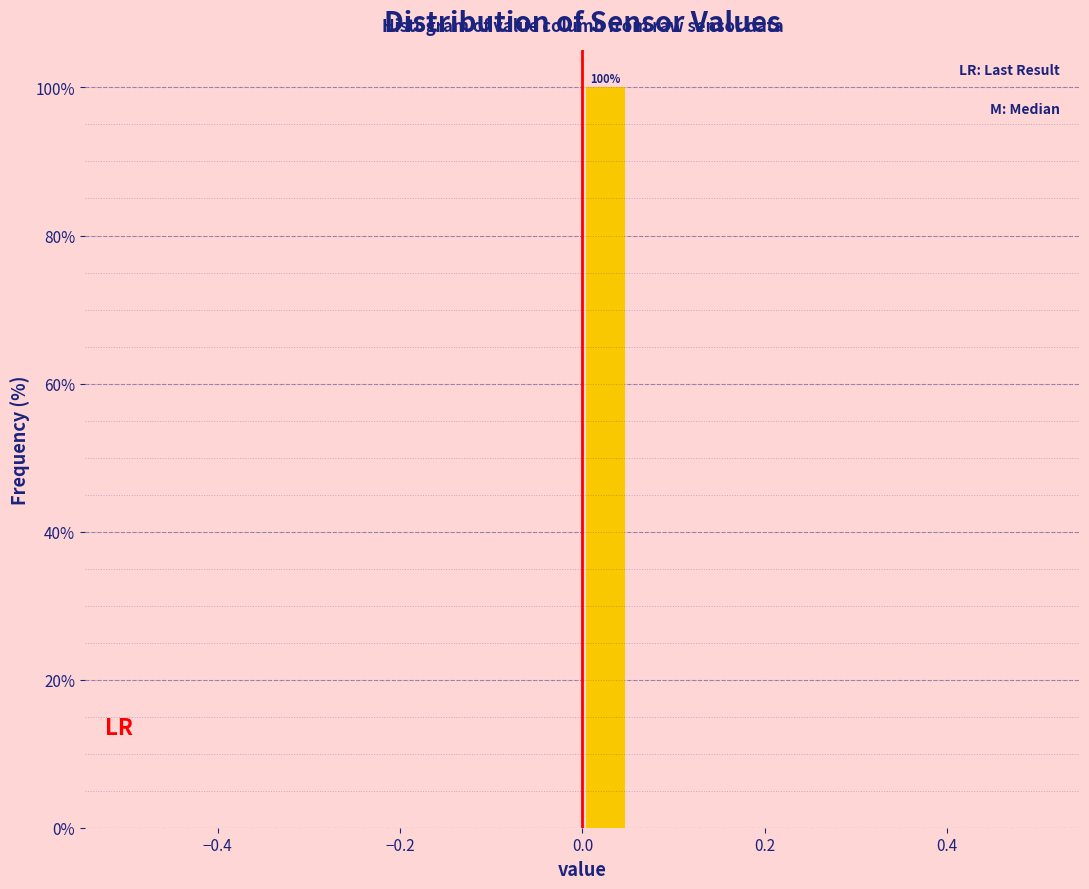

Read against the x-axis, roughly where is the centre of the tallest bar?

0.02